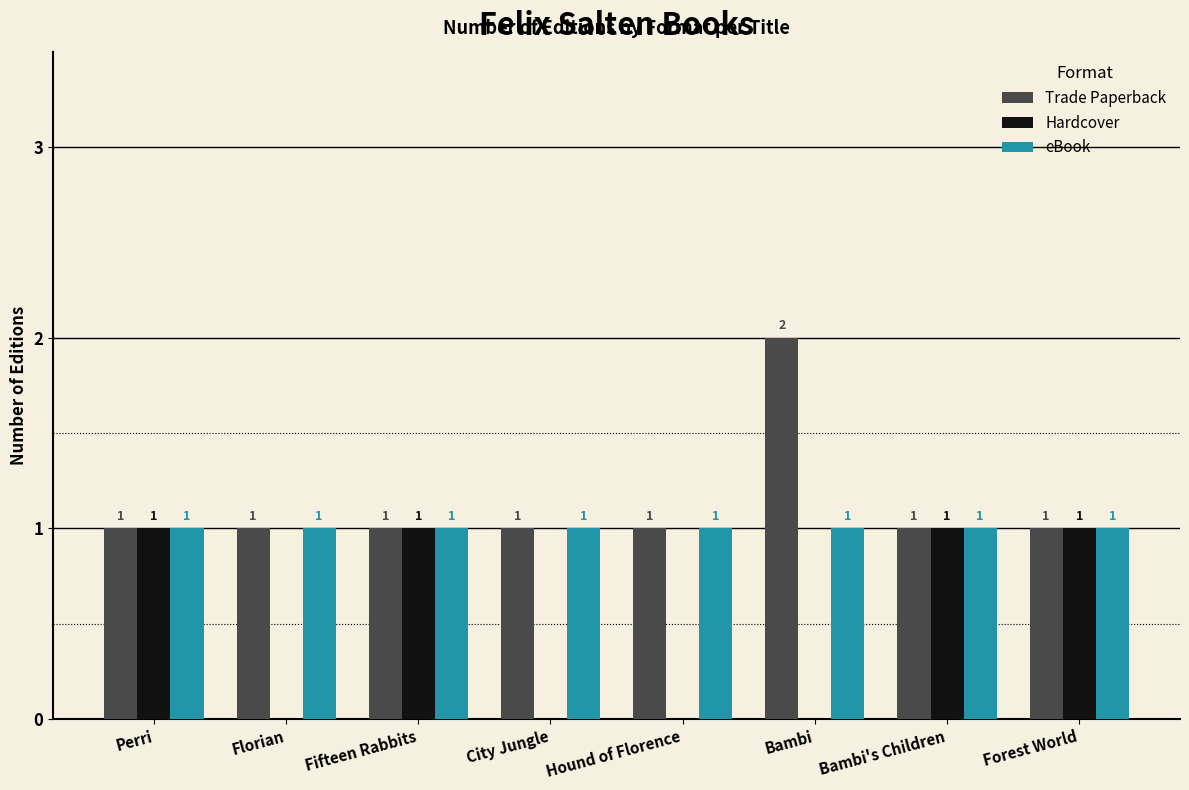

What is the total value across all series at Fifteen Rabbits?

3